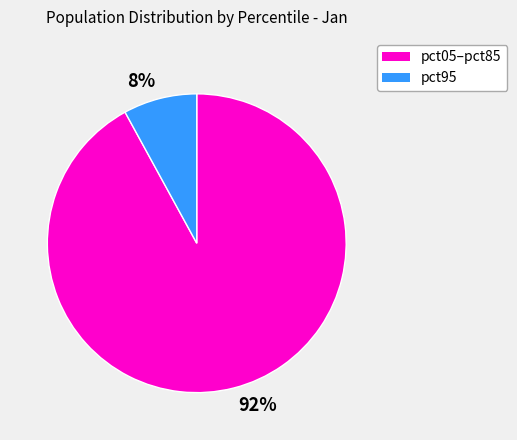

Which category has the biggest portion of the pie?

92%